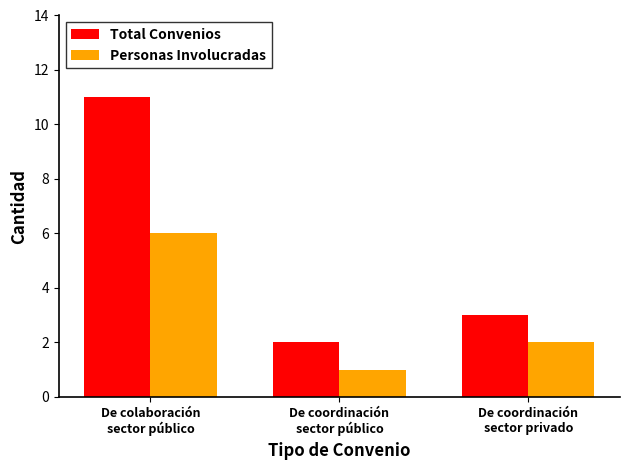

Which category has the lowest value in the Personas Involucradas series?

De coordinación
sector público